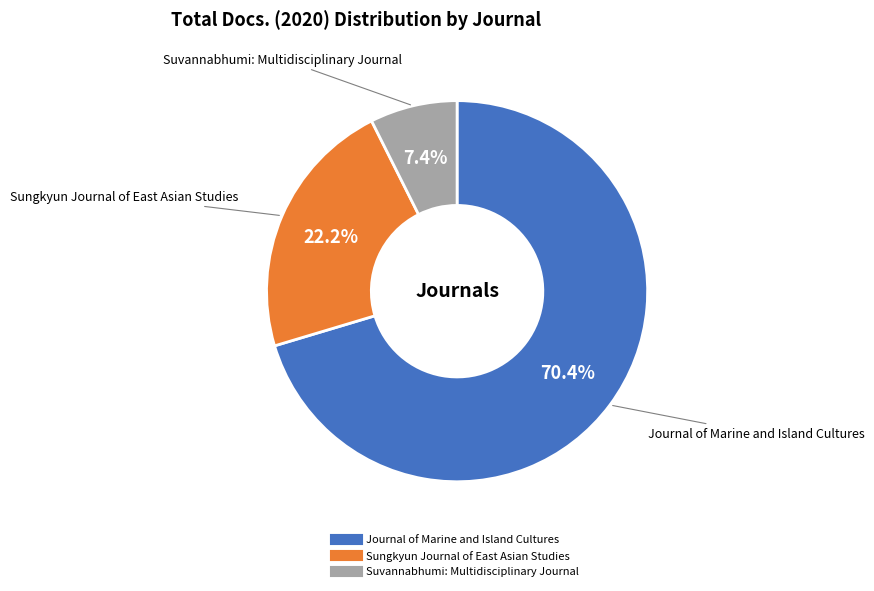

The Suvannabhumi: Multidisciplinary Journal slice represents 1% of the pie. True or false?

False